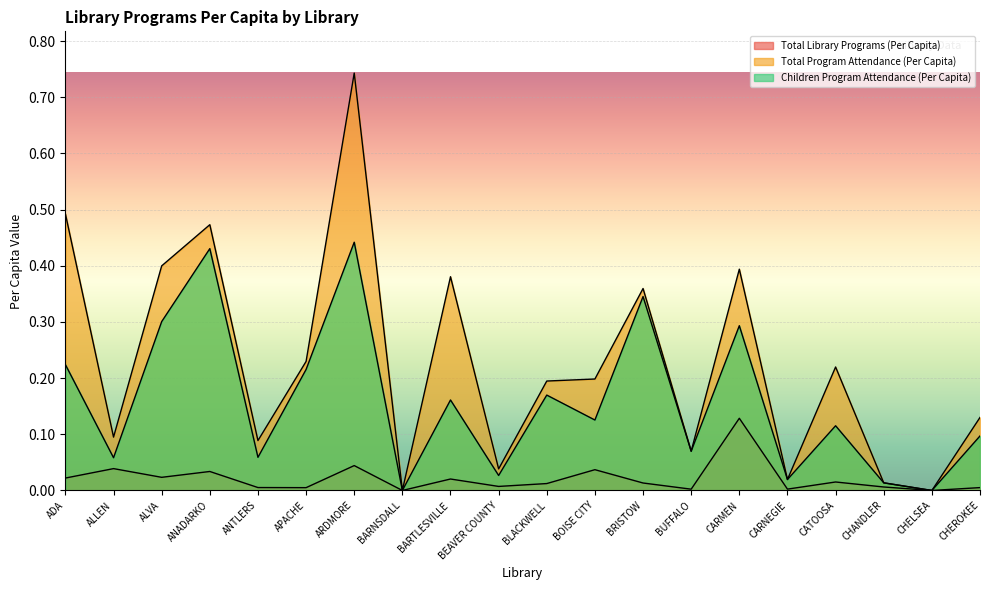

Does the chart display data point markers on the line(s)?

No